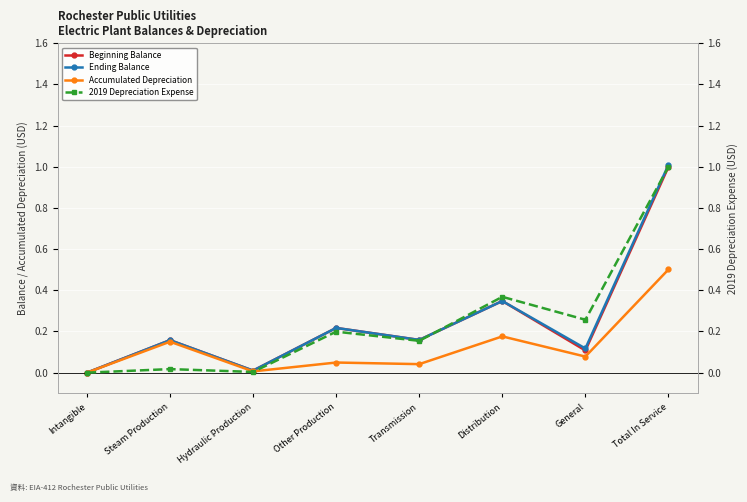

How many data points in 2019 Depreciation Expense are above 0?

7